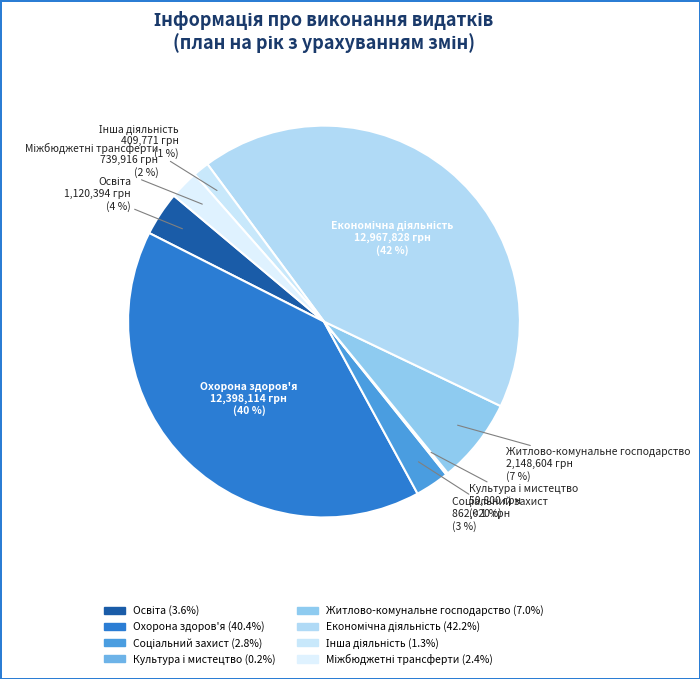

To the nearest percent, what is the difference between the Освіта and Інша діяльність slice percentages?

2%